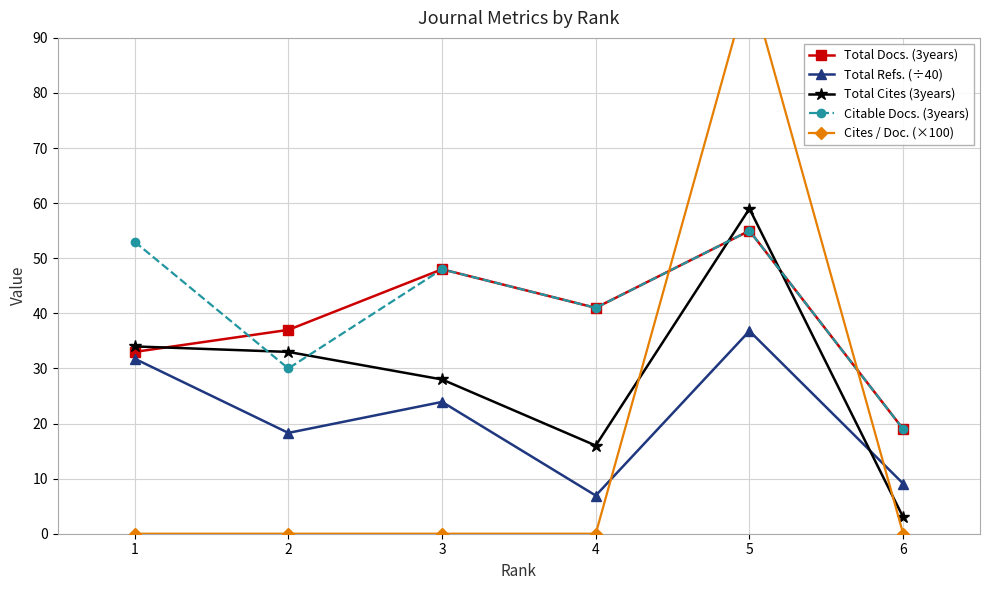

Is this an area chart (filled region under the line)?

No